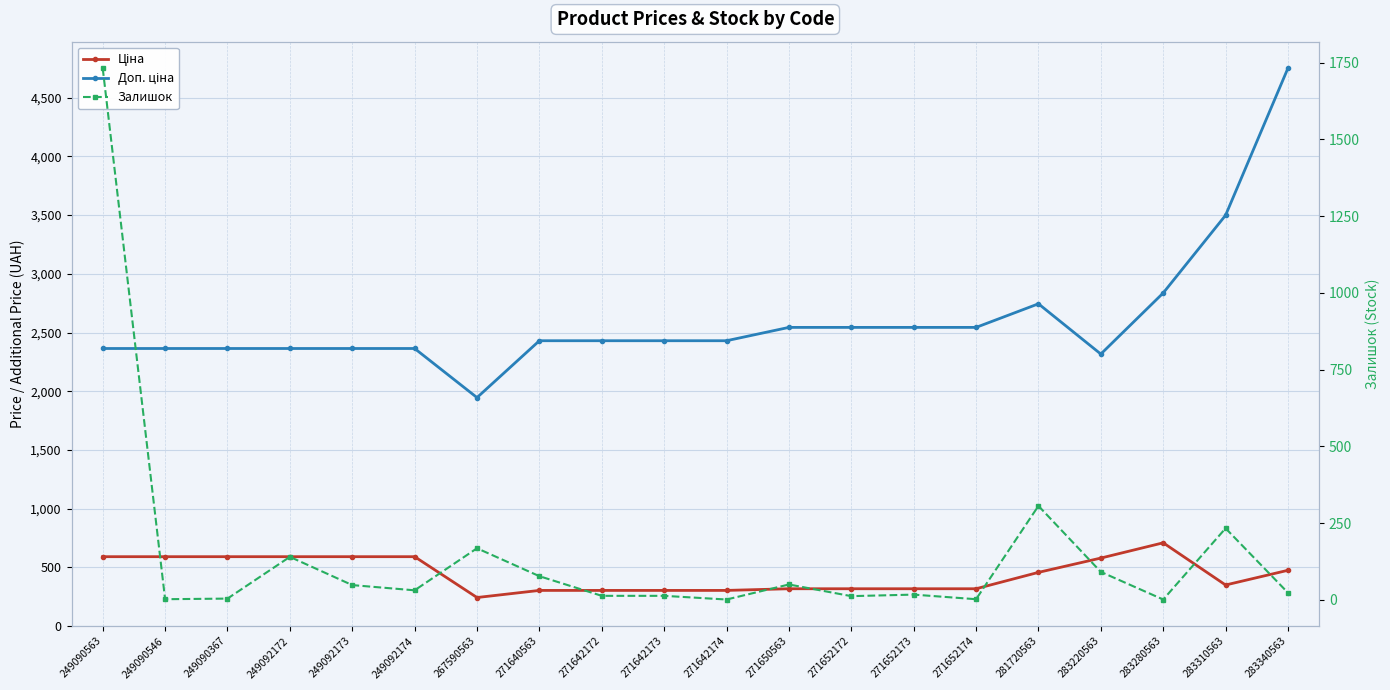

Read the Залишок value at 271642172.

13.0